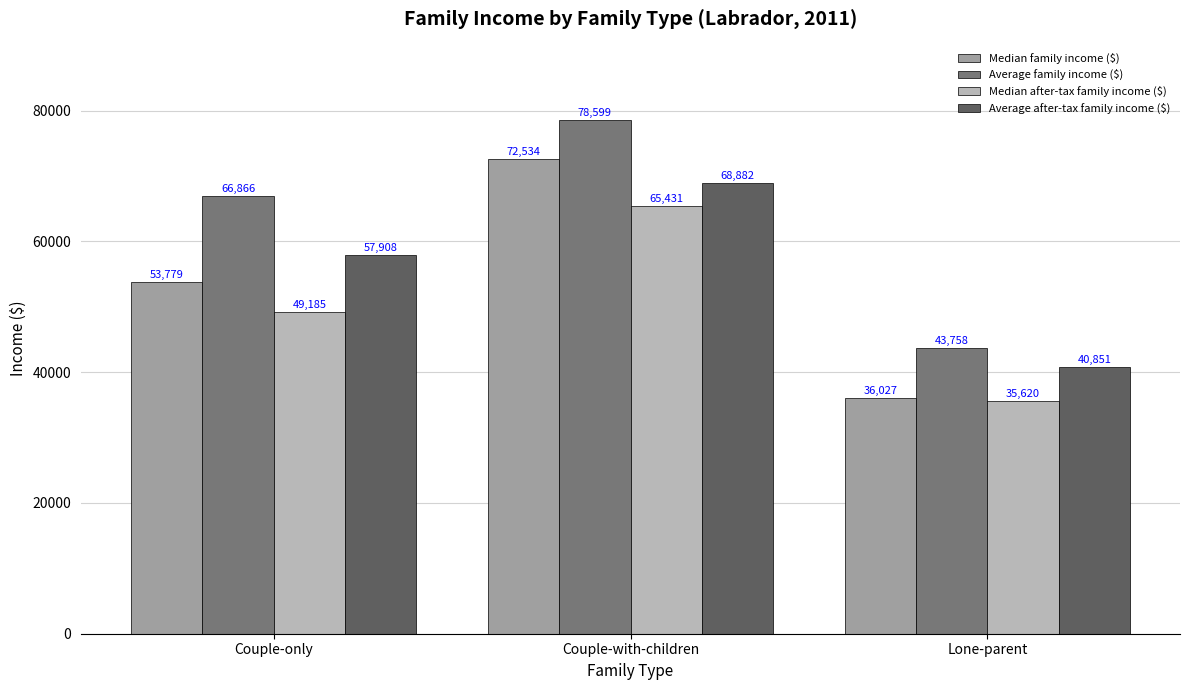

Reading right to left, what are all the values shown in this chart?

Median family income ($): 36027	72534	53779
Average family income ($): 43758	78599	66866
Median after-tax family income ($): 35620	65431	49185
Average after-tax family income ($): 40851	68882	57908